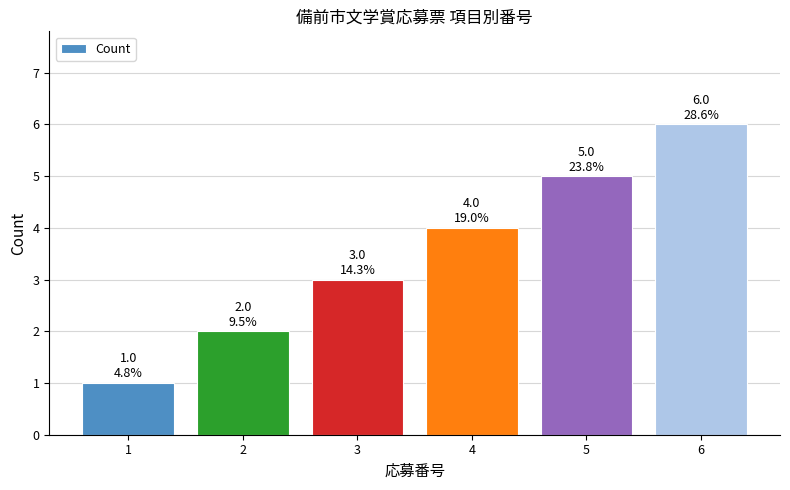

List the labels in order of value, smallest first.

1, 2, 3, 4, 5, 6